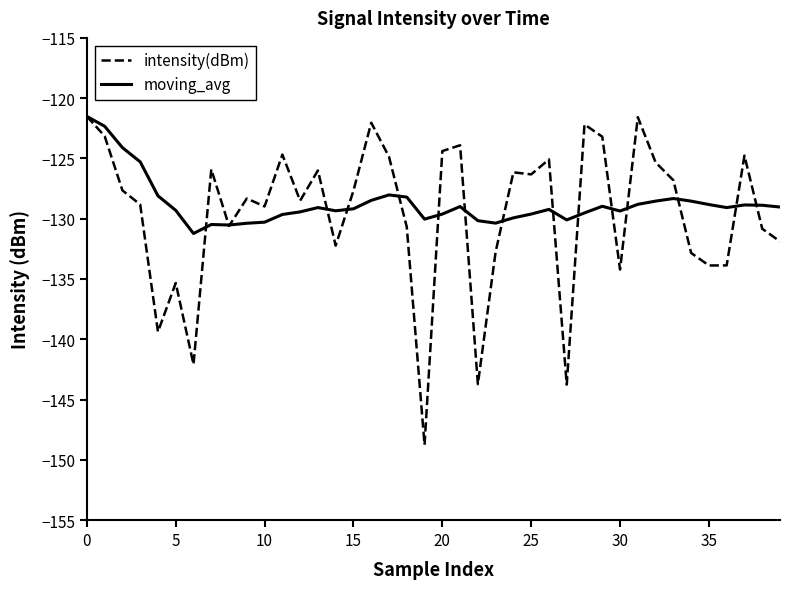

What is the average value of the intensity(dBm) series?

-129.6